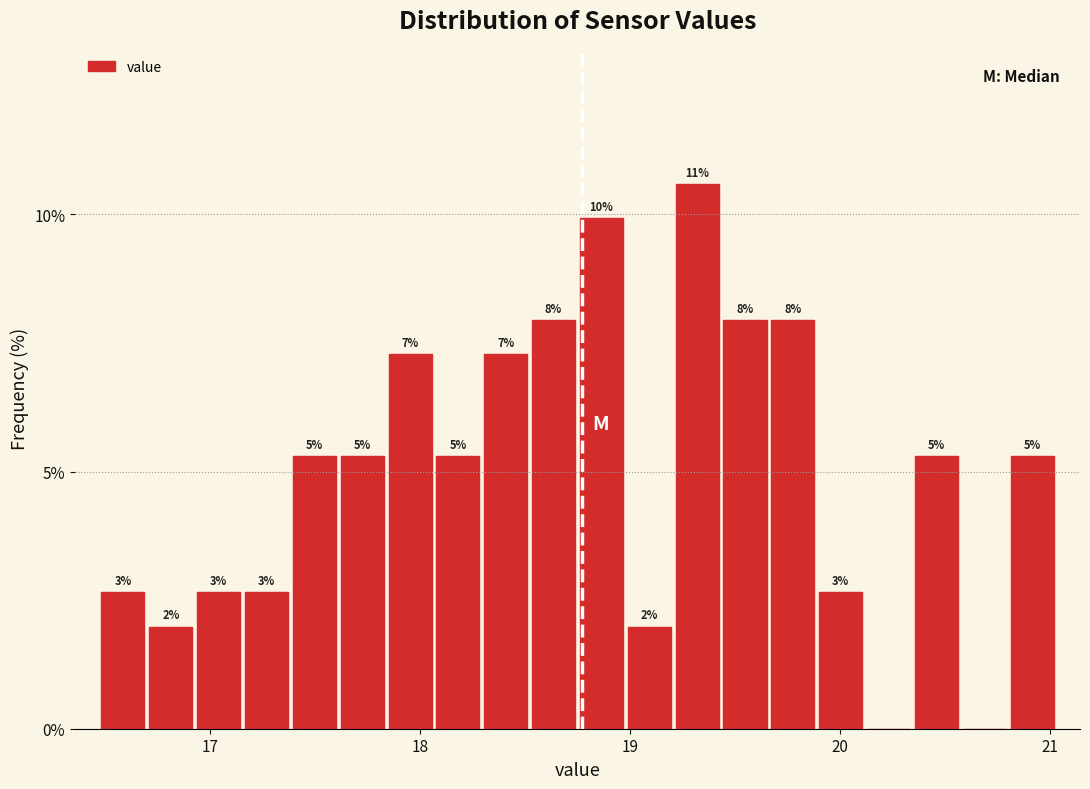

Around what value on the x-axis is the tallest bar? Give the approximate position of its centre, as read against the axis.

19.3